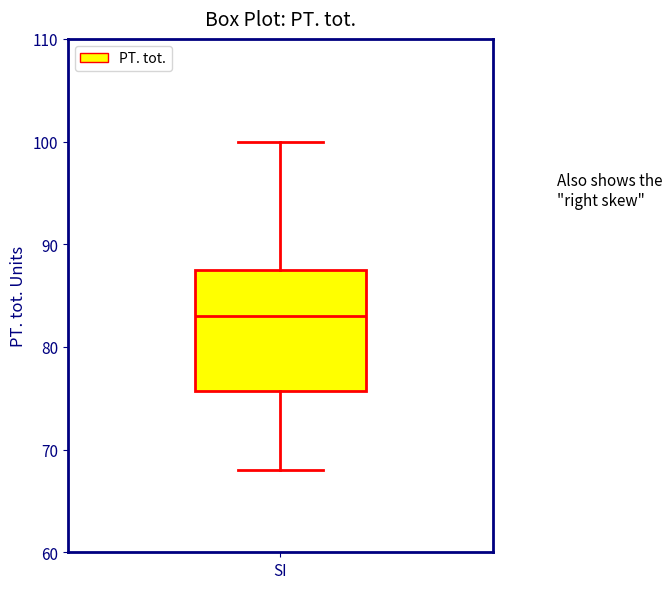

Transcribe this box plot: give where the median line is, the range the box spans, and where the two whiskers end, as read against the y-axis. The values are not printed on the chart, so give them approximately, as read against the axis.

median 83, box 76 to 88, whiskers 68 to 100